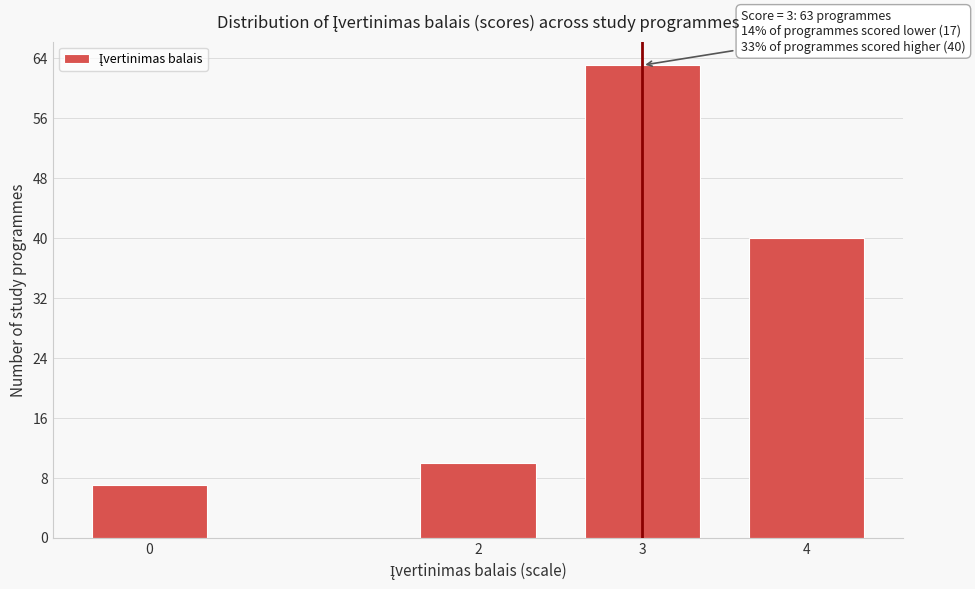

Reading left to right, list all the values displayed in this chart.

0=7	2=10	3=63	4=40